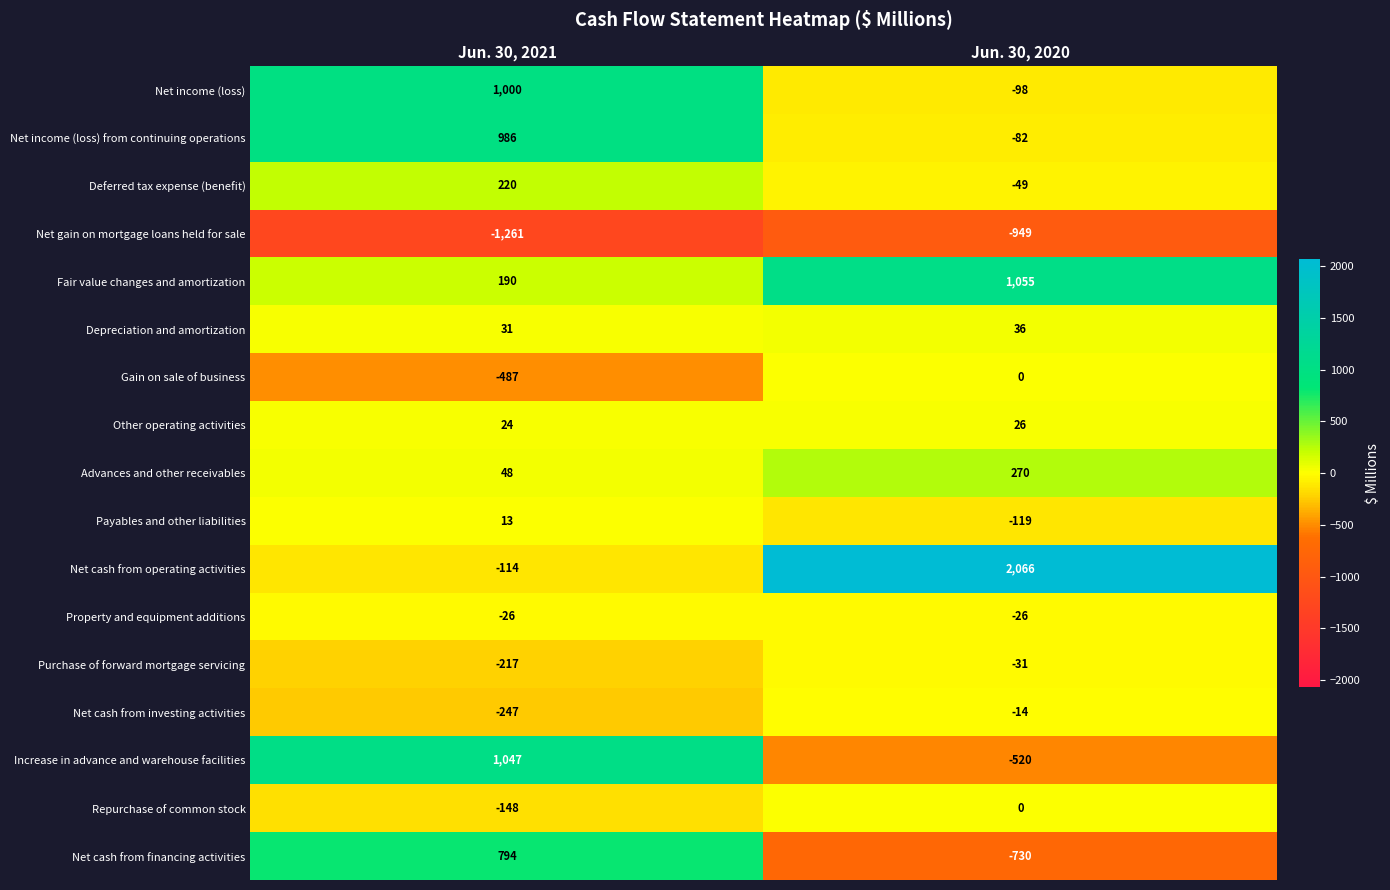

Which series has the largest total across all categories?

Net cash from operating activities